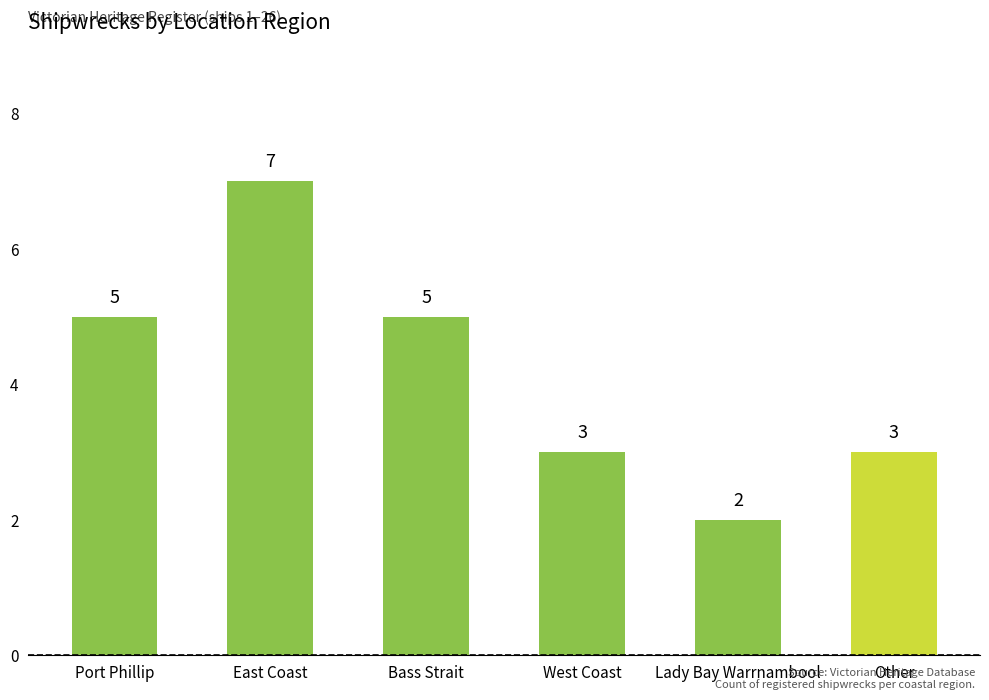

What is the ratio of the value at Other to the value at Lady Bay Warrnambool?

1.5